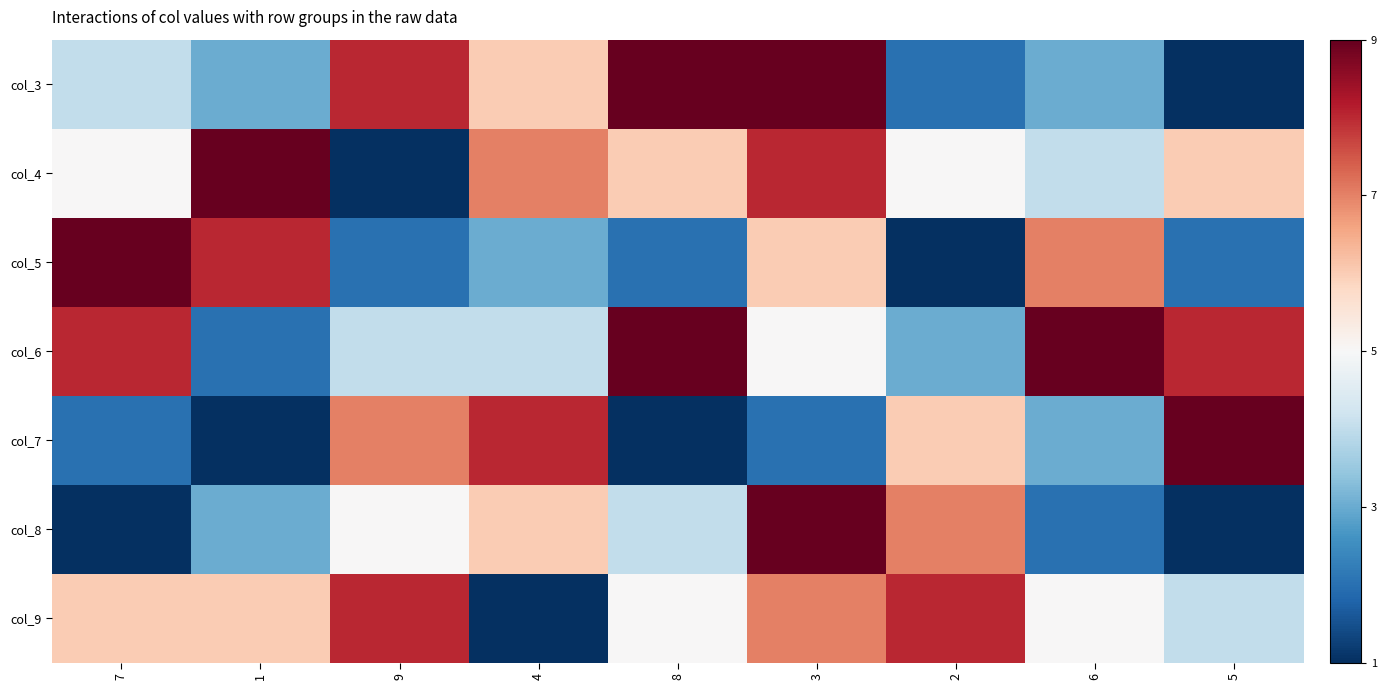

Which category has the highest value across all series?

8